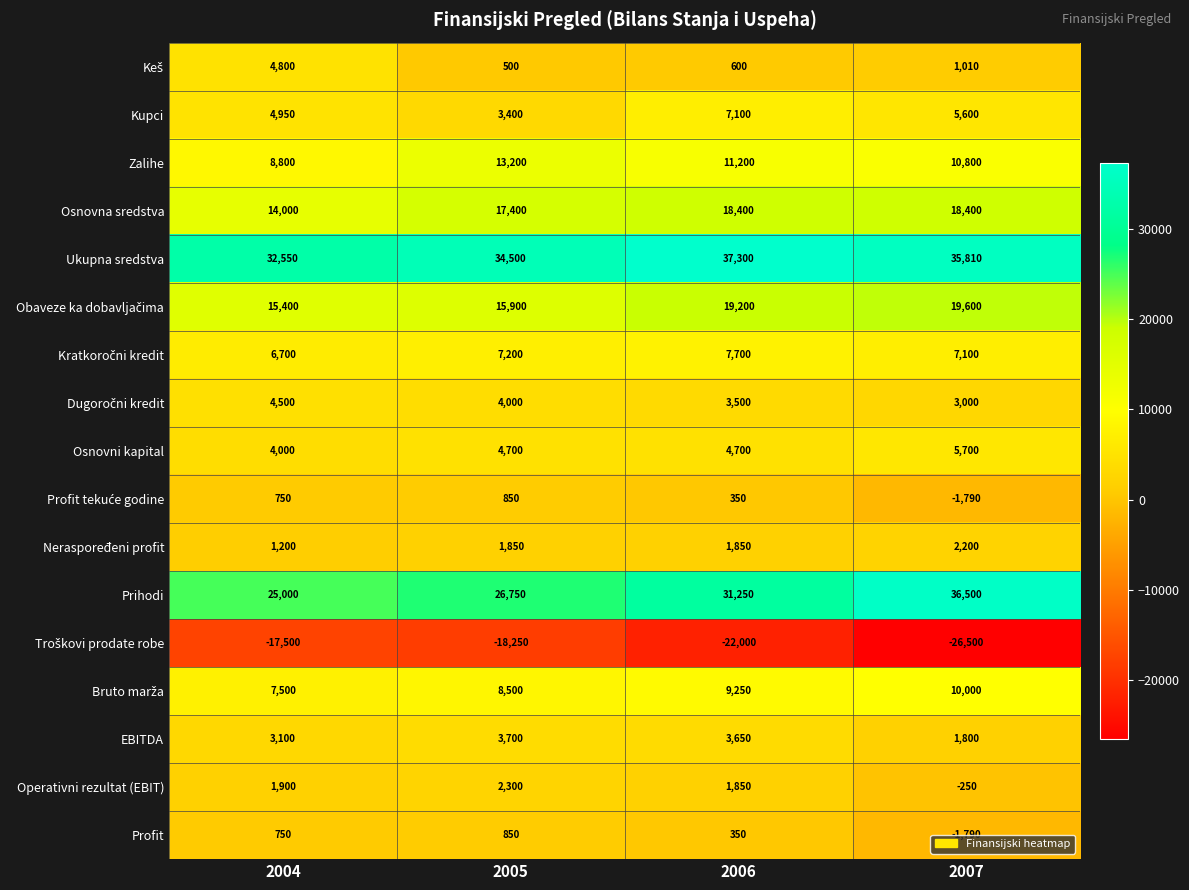

What is the difference between the highest and lowest values at 2005?

52750